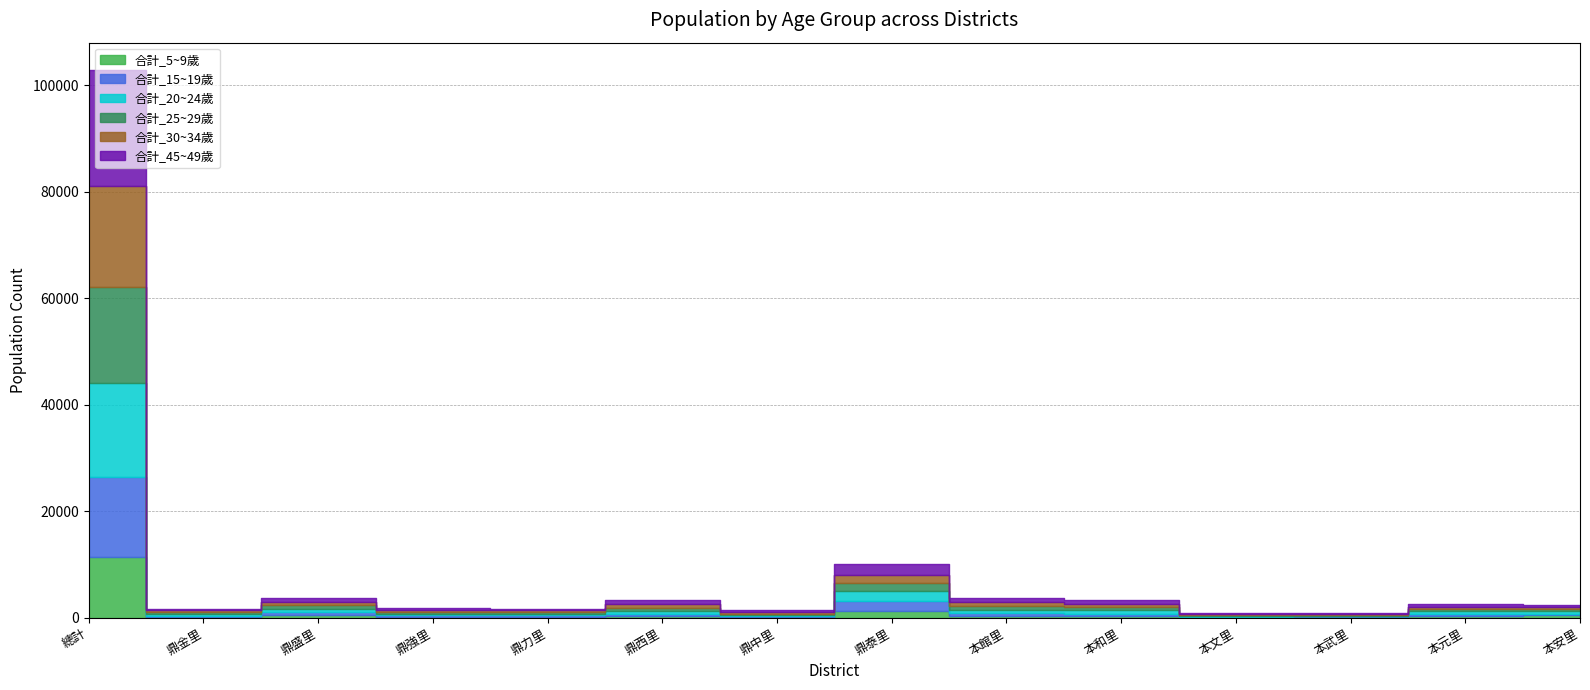

What is the spread (max minus min) of values at 鼎力里?

175